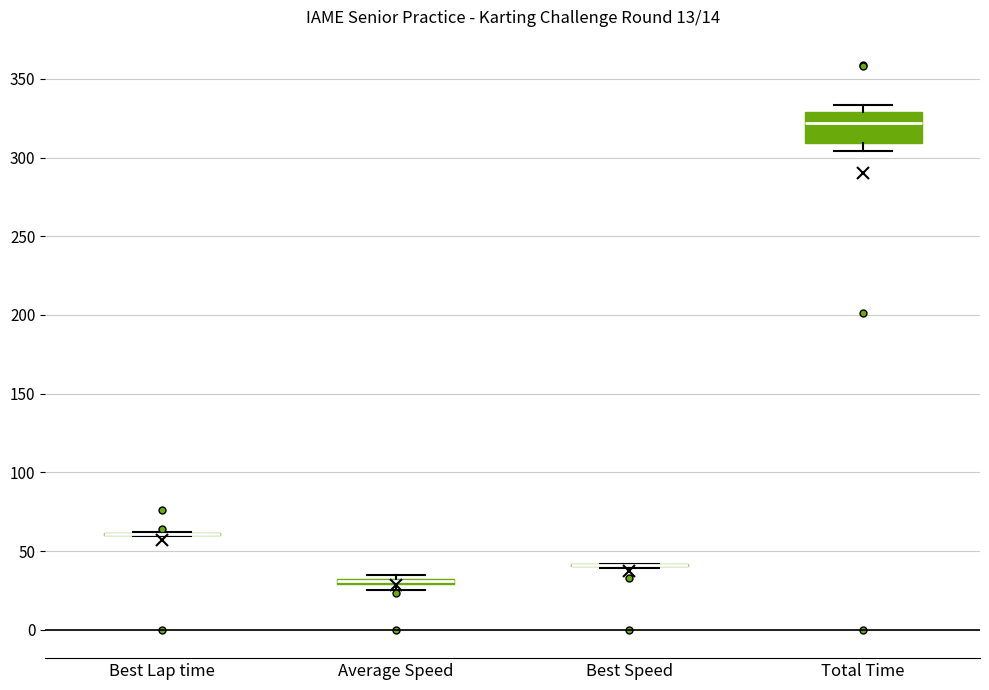

Comparing the boxes themselves (not the whiskers), which one is the tallest?

Total Time